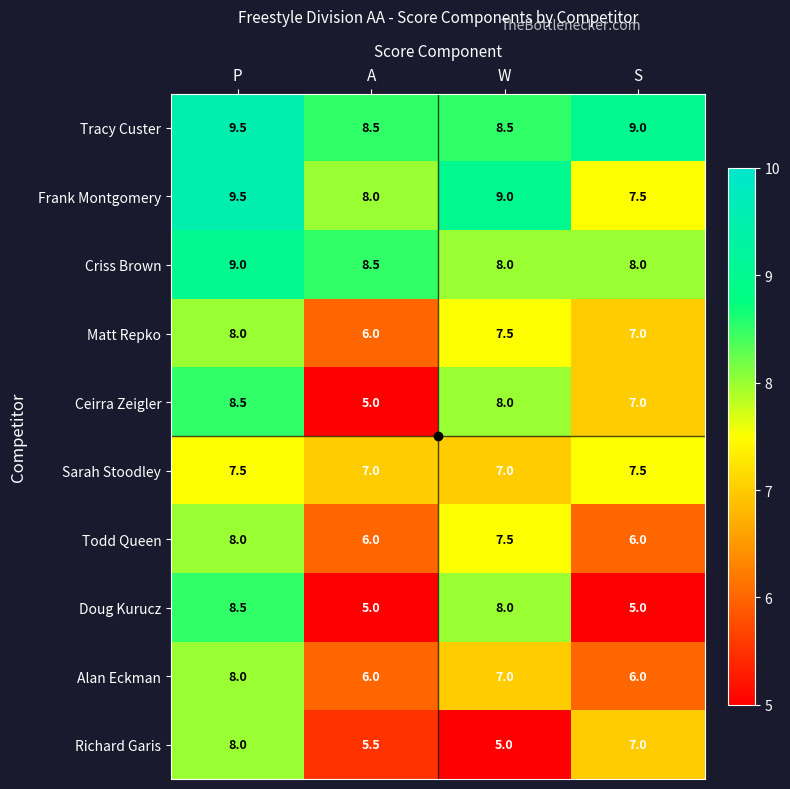

List the labels in order of Richard Garis value, largest first.

P, S, A, W